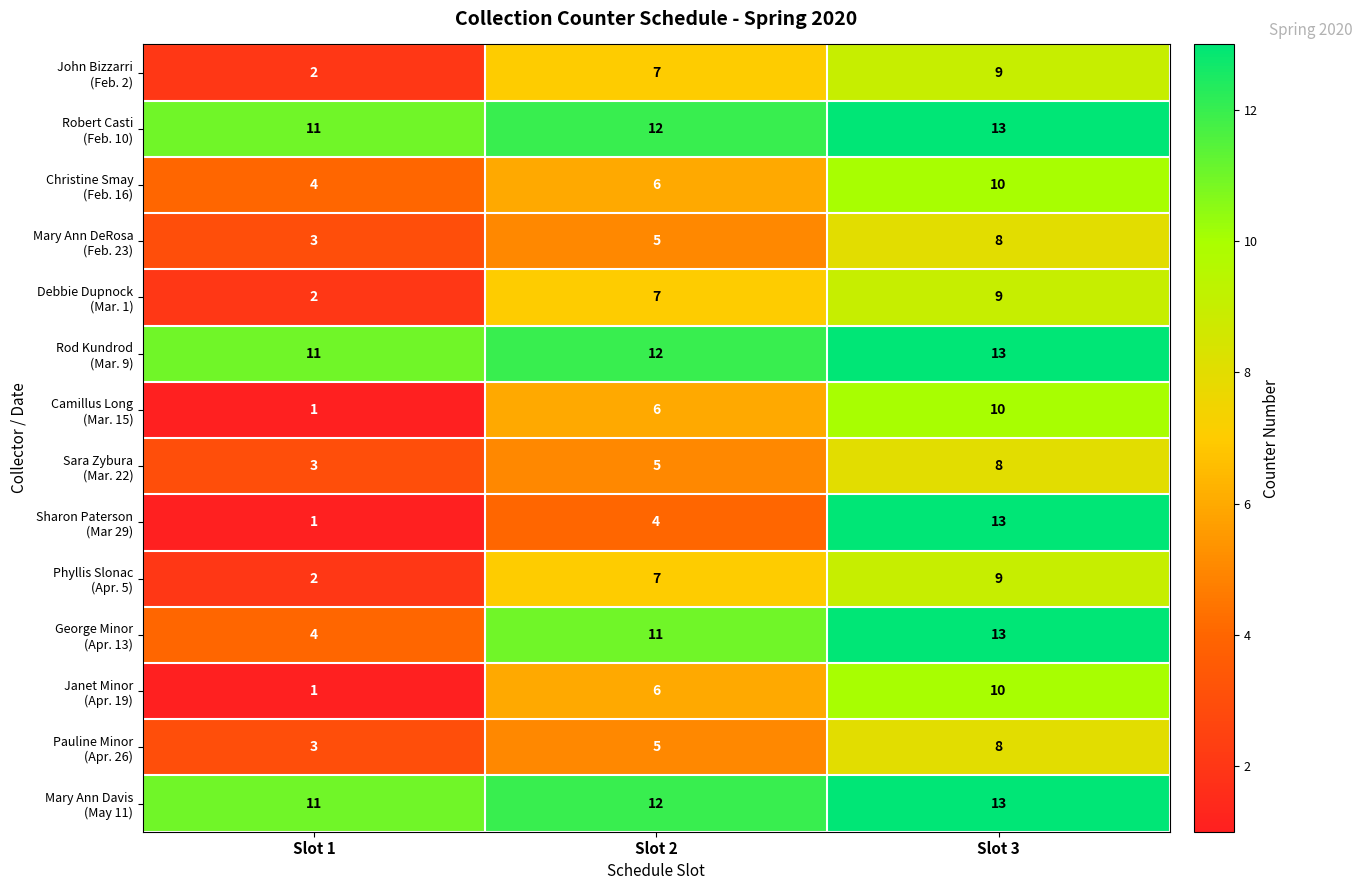

At which category does the chart reach its peak across all series?

Slot 3